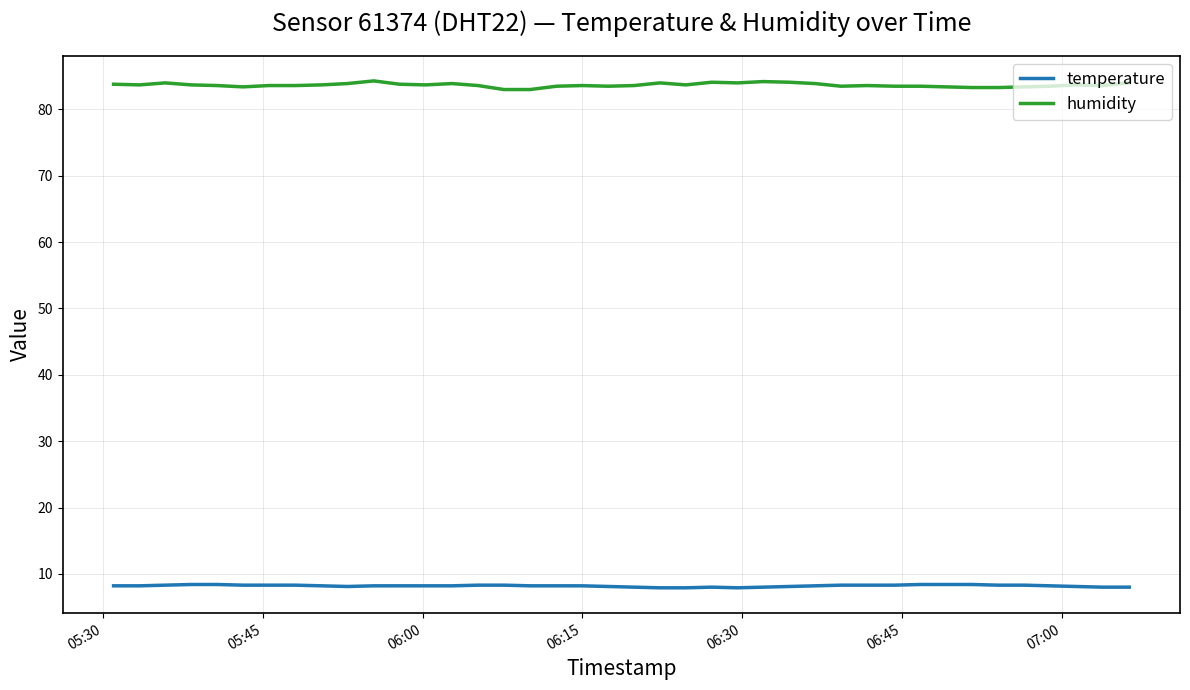

Which series has the largest total across all categories?

humidity